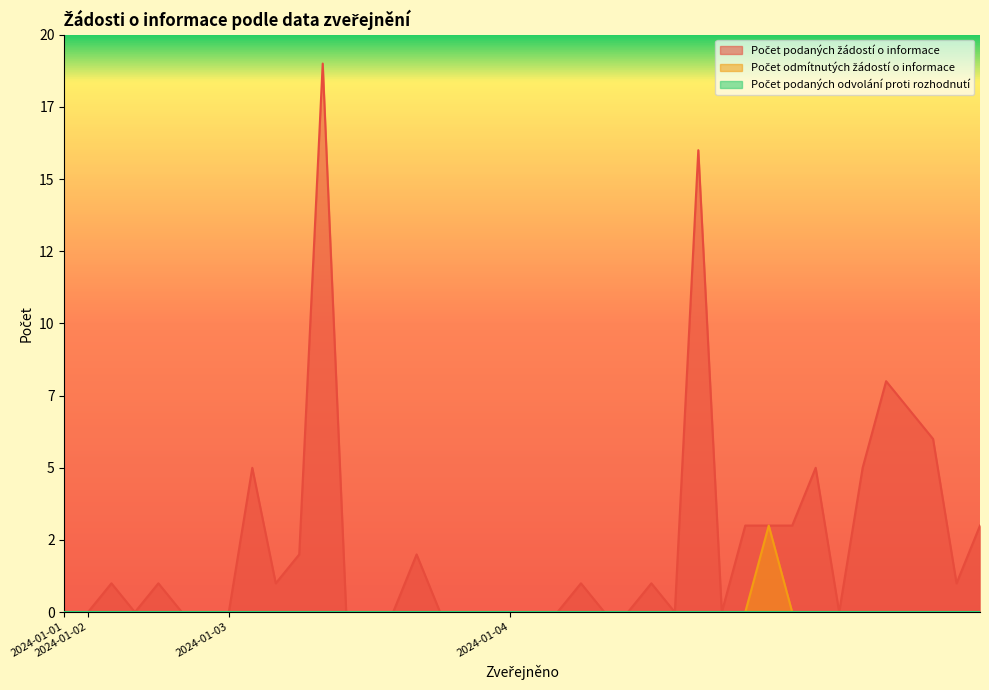

What is the difference between the maximum and minimum values in the Počet odmítnutých žádostí o informace series?

3